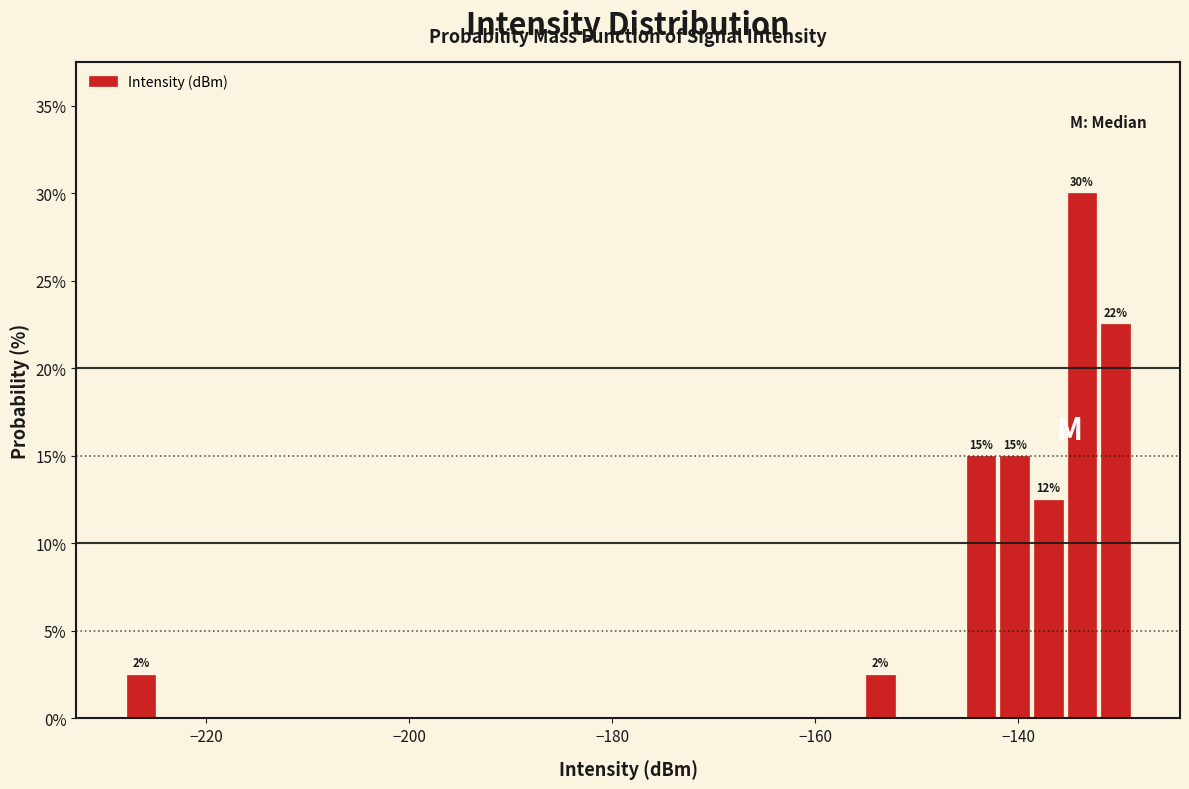

Around what value on the x-axis is the tallest bar? Give the approximate position of its centre, as read against the axis.

-134